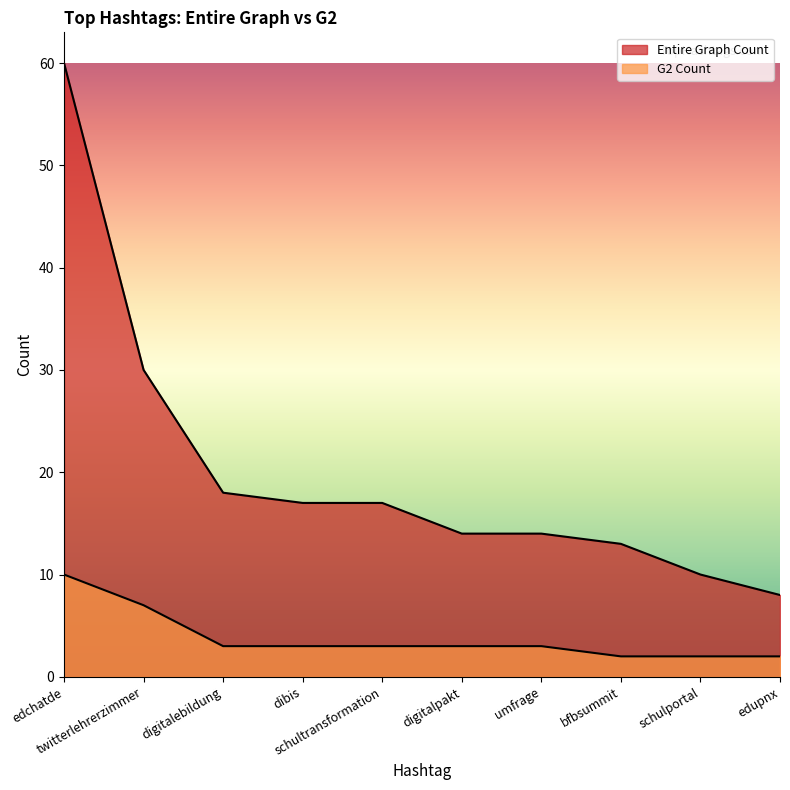

Rank the series at umfrage from highest to lowest value.

Entire Graph Count, G2 Count